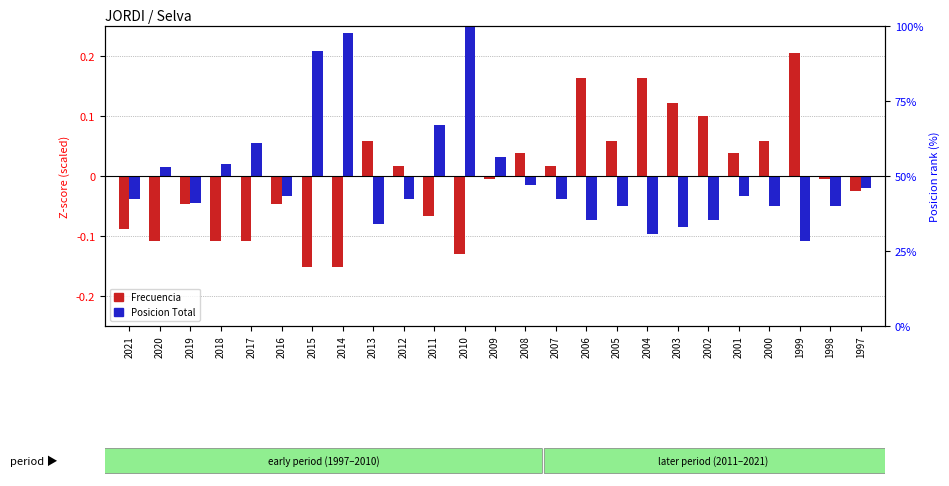

Is the value of Frecuencia at 2008 greater than the value of Posicion Total at 1999?

Yes